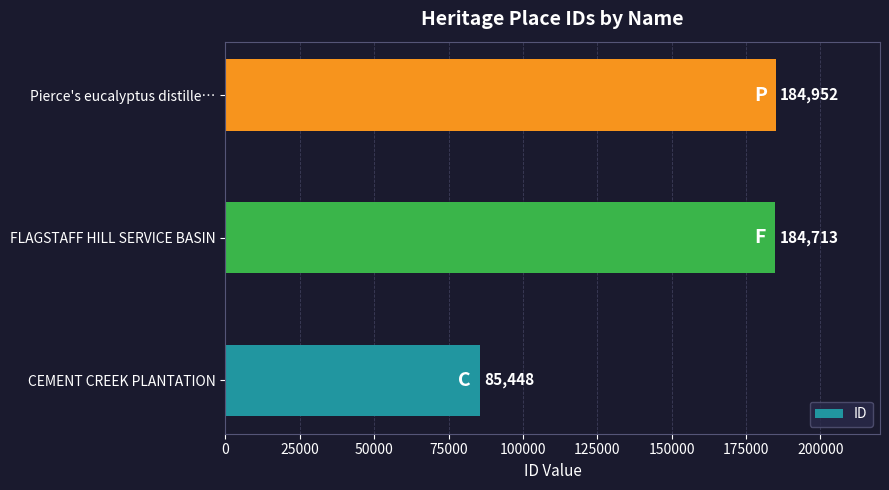

Reading bottom to top, transcribe all the data shown in this chart.

85448	184713	184952